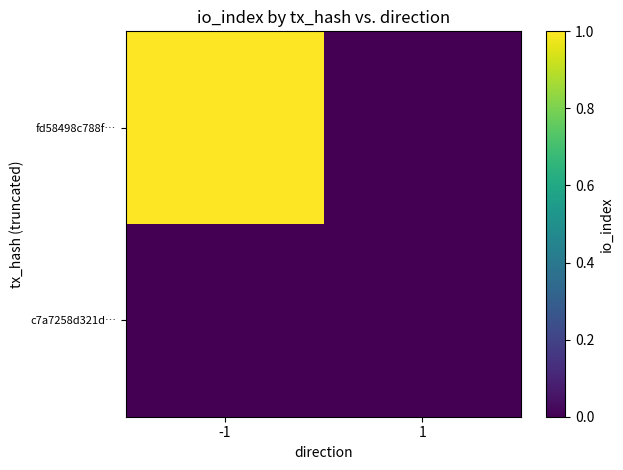

Reading left to right, what are all the values shown in this chart?

fd58498c788f…: -1=1	1=0
c7a7258d321d…: -1=0	1=0